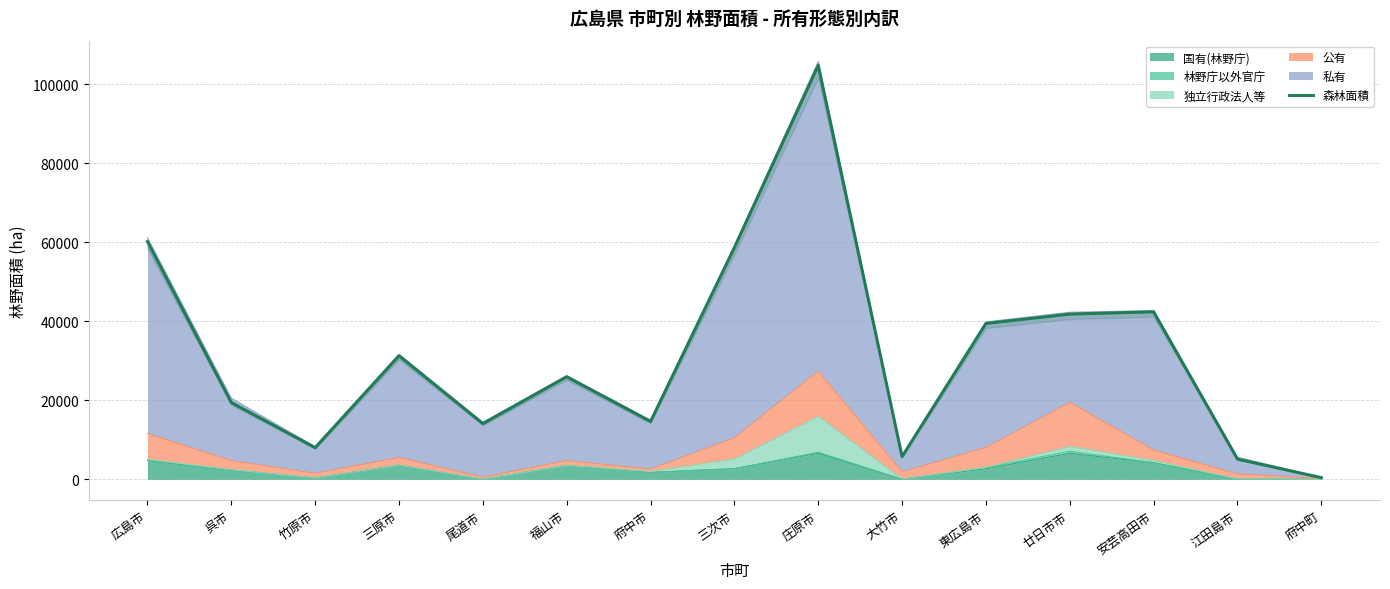

What is the label of the 3rd point from the right?

安芸高田市